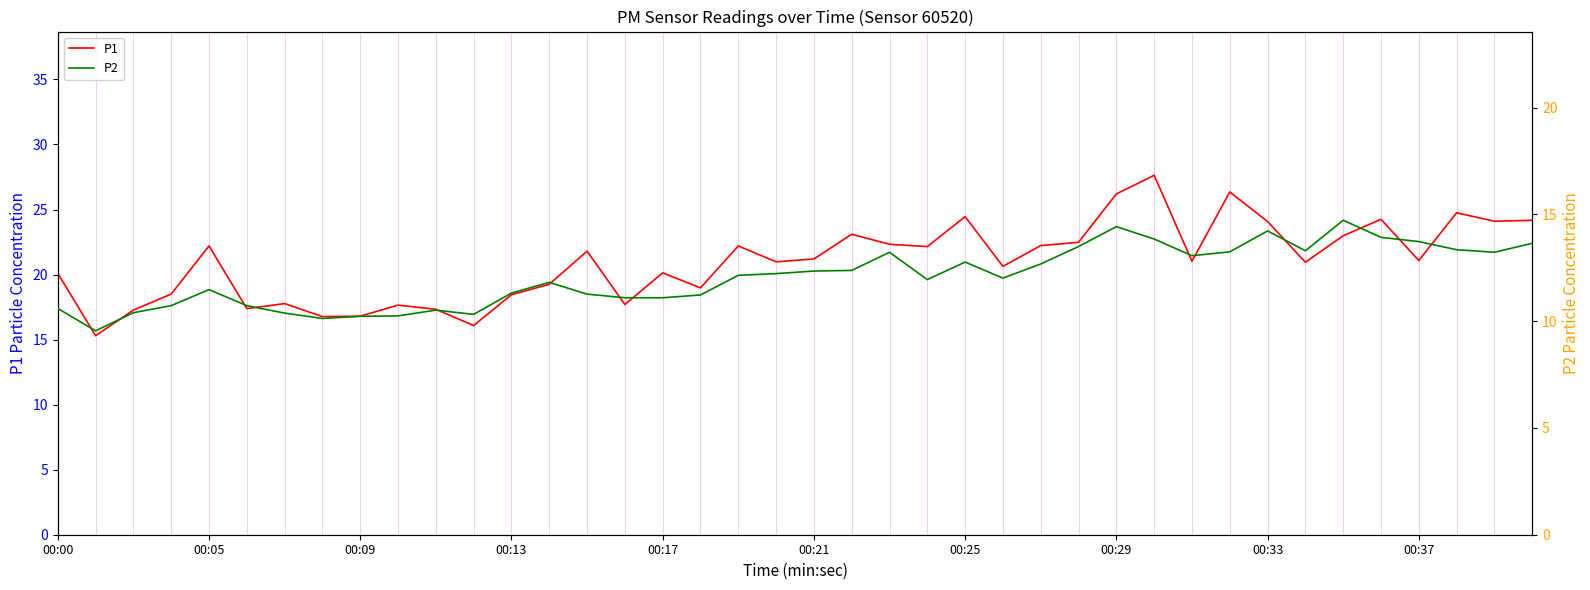

Read the P2 value at 26.

12.7